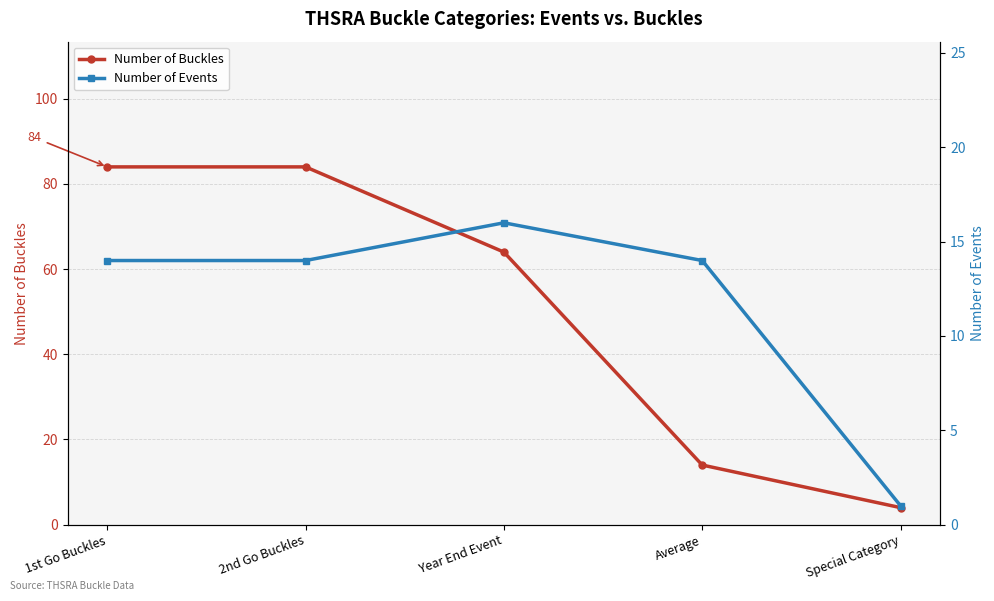

What is the label of the 1st point from the right?

Special Category